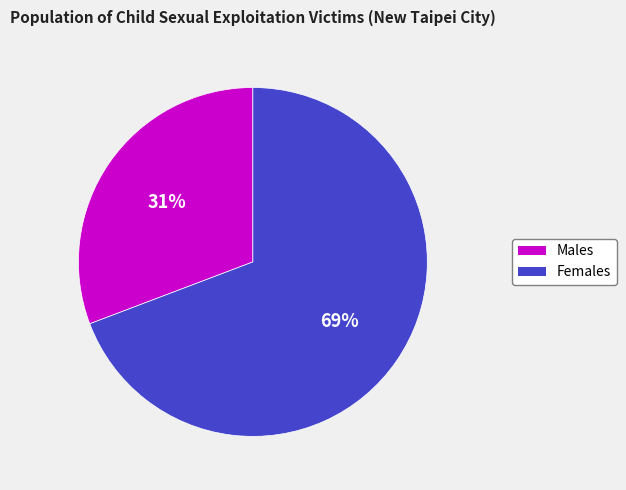

To the nearest percent, what is the difference between the largest and smallest slice percentages?

38%